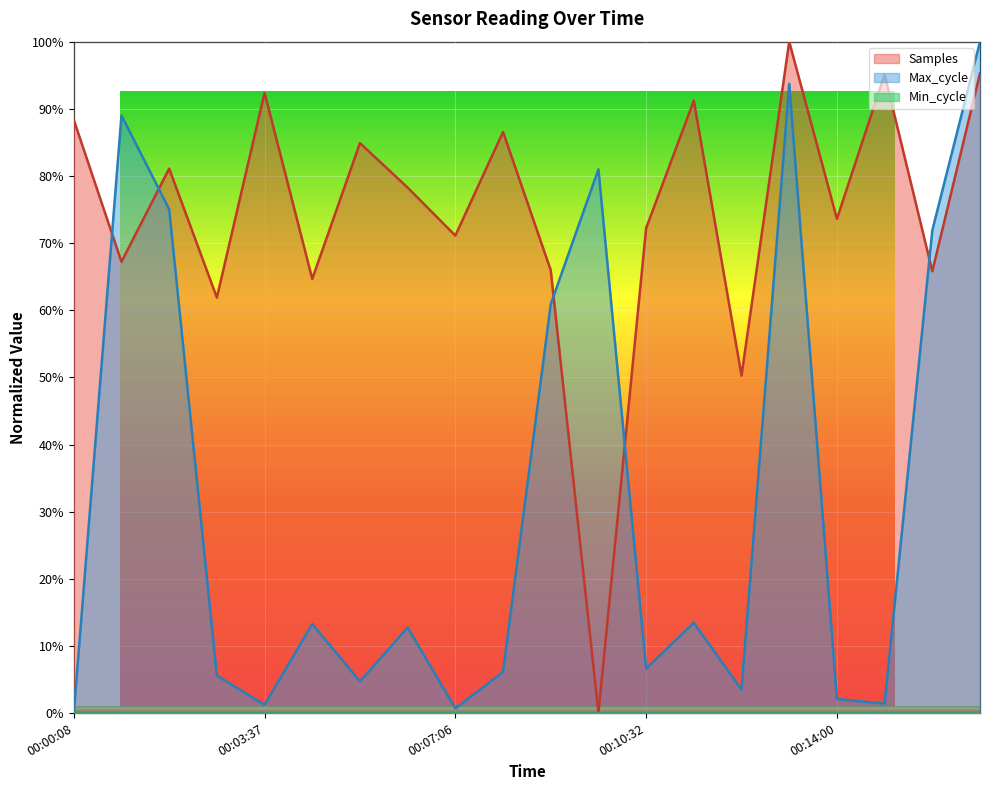

Which category has the lowest value in the Max_cycle series?

00:00:08